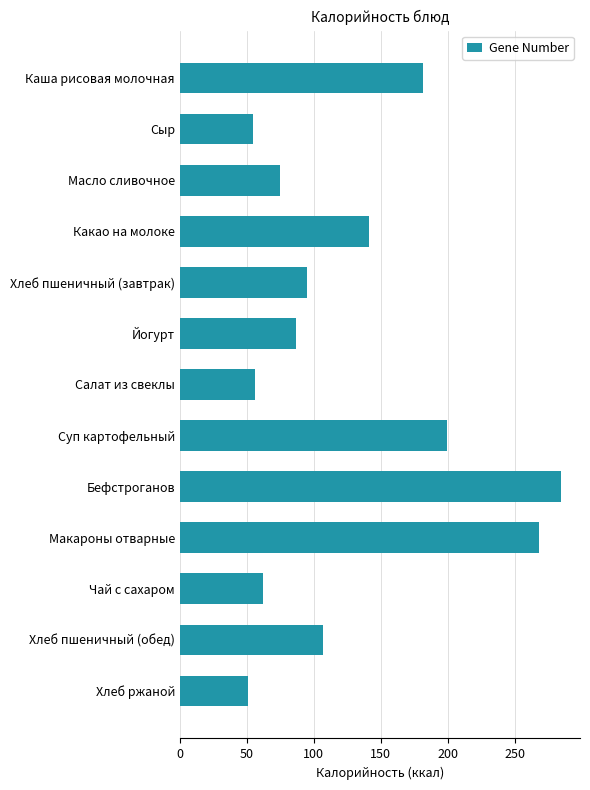

Is it true that the value at Масло сливочное is 74.8?

True